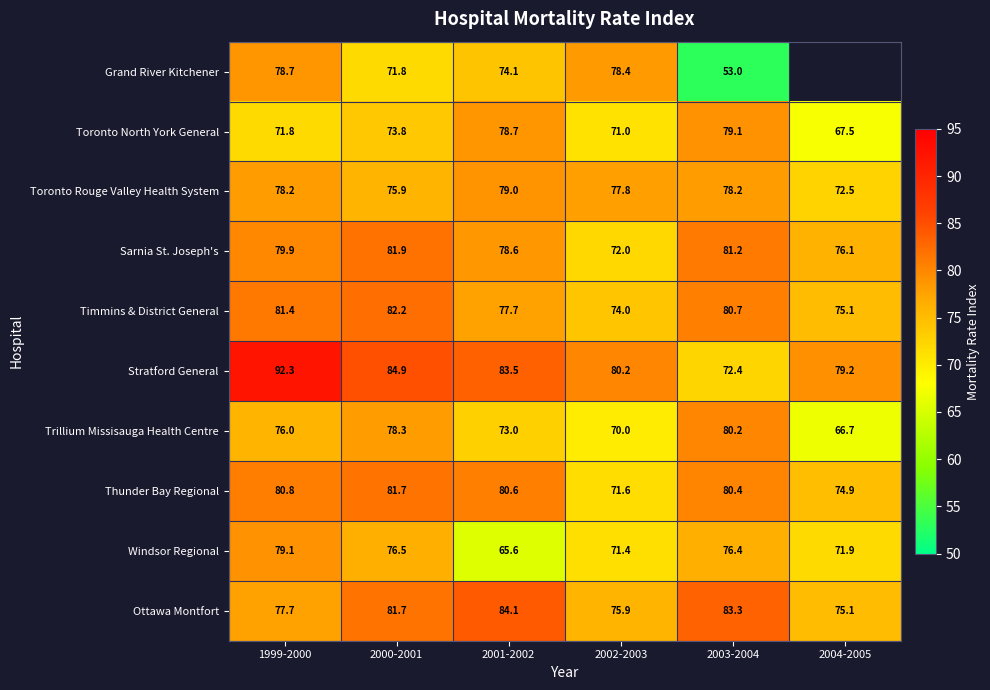

At which label does Windsor Regional reach its peak?

1999-2000